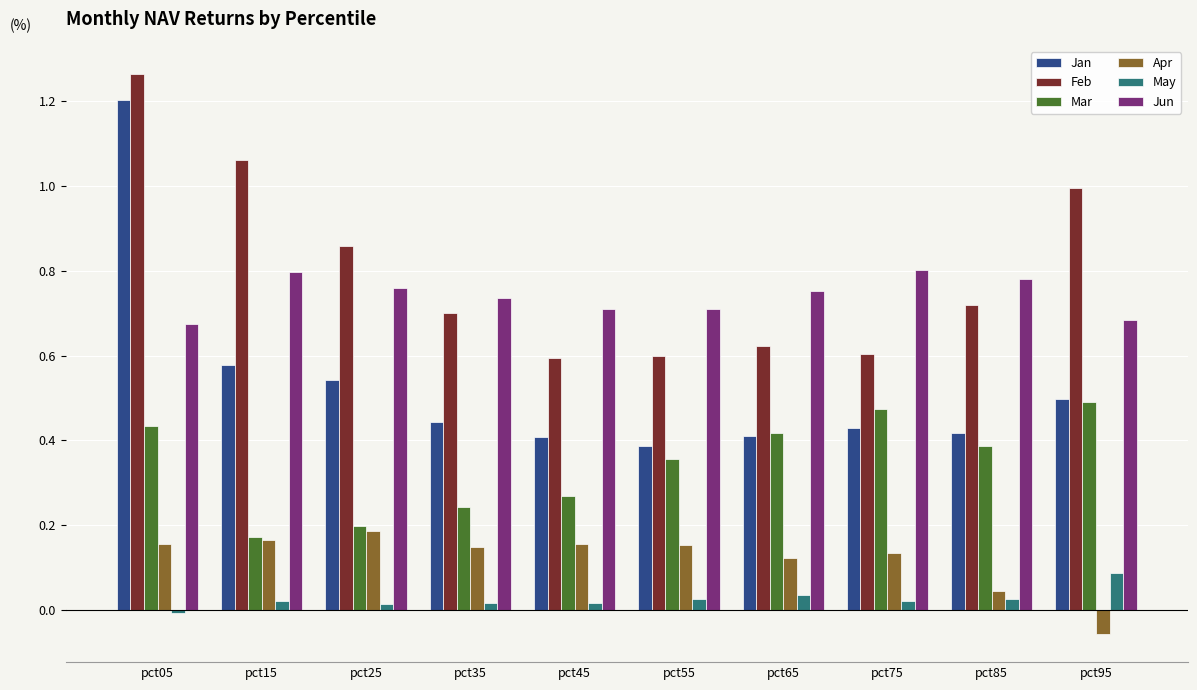

How many groups of bars are there?

10